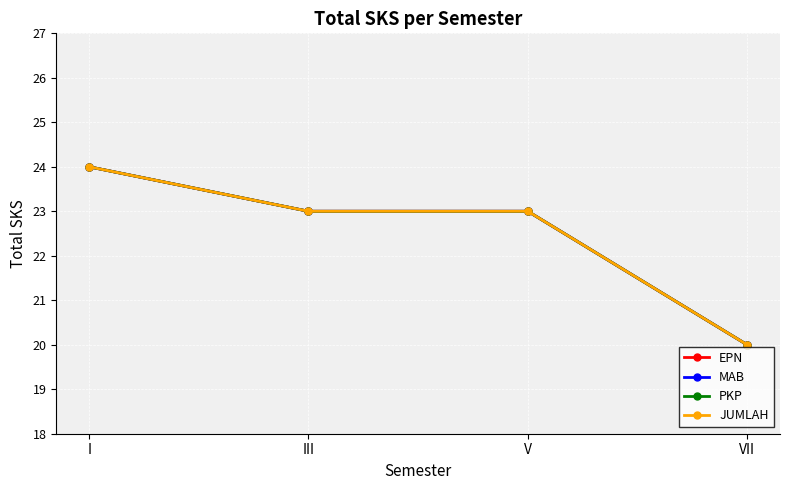

At how many categories does at least one series exceed 22?

3